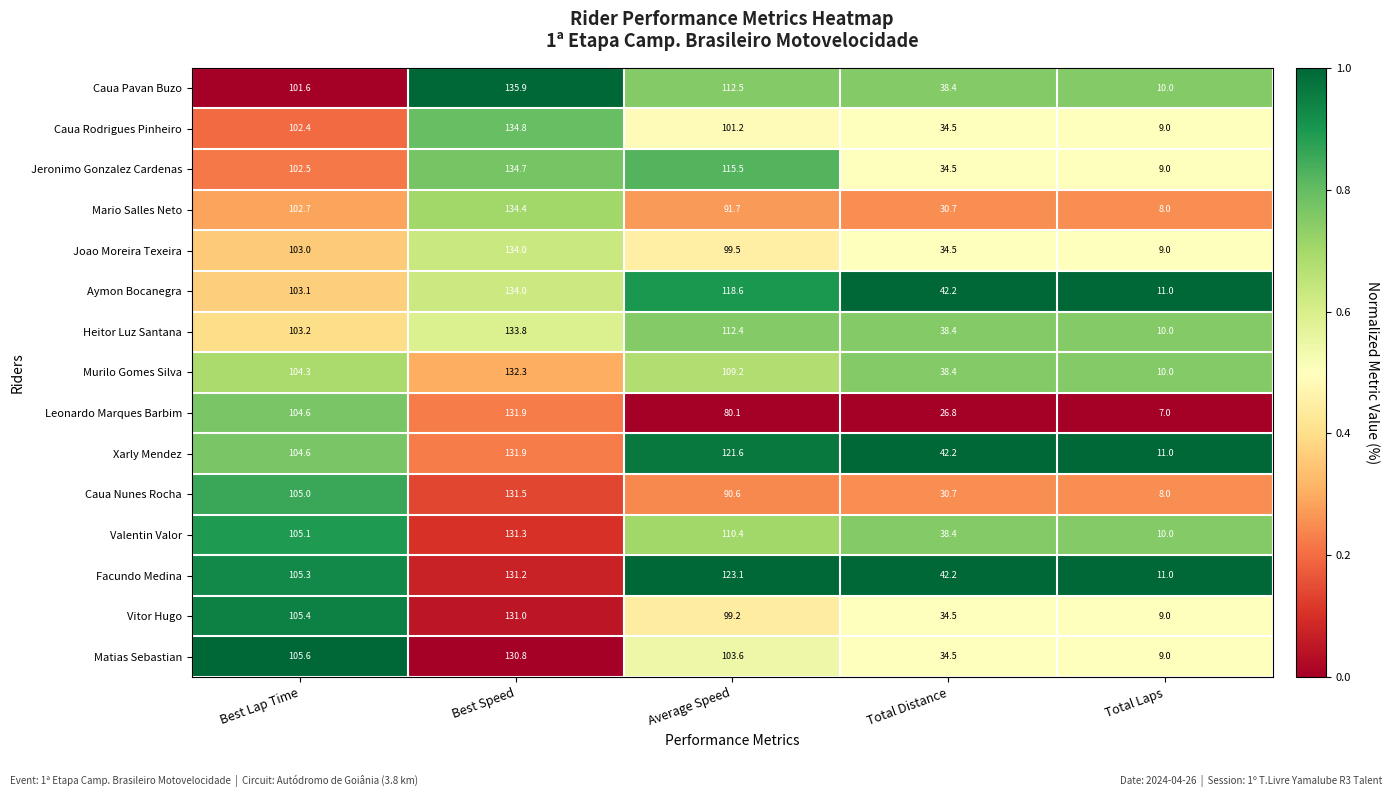

Read the Valentin Valor value at Best Lap Time.

105.1